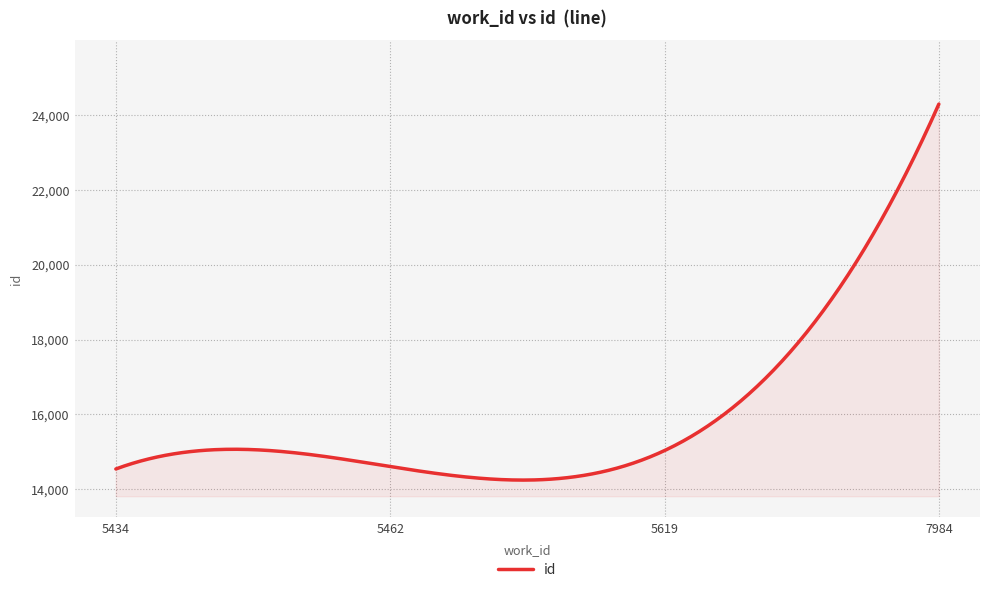

What is the greatest value displayed?

24295.0